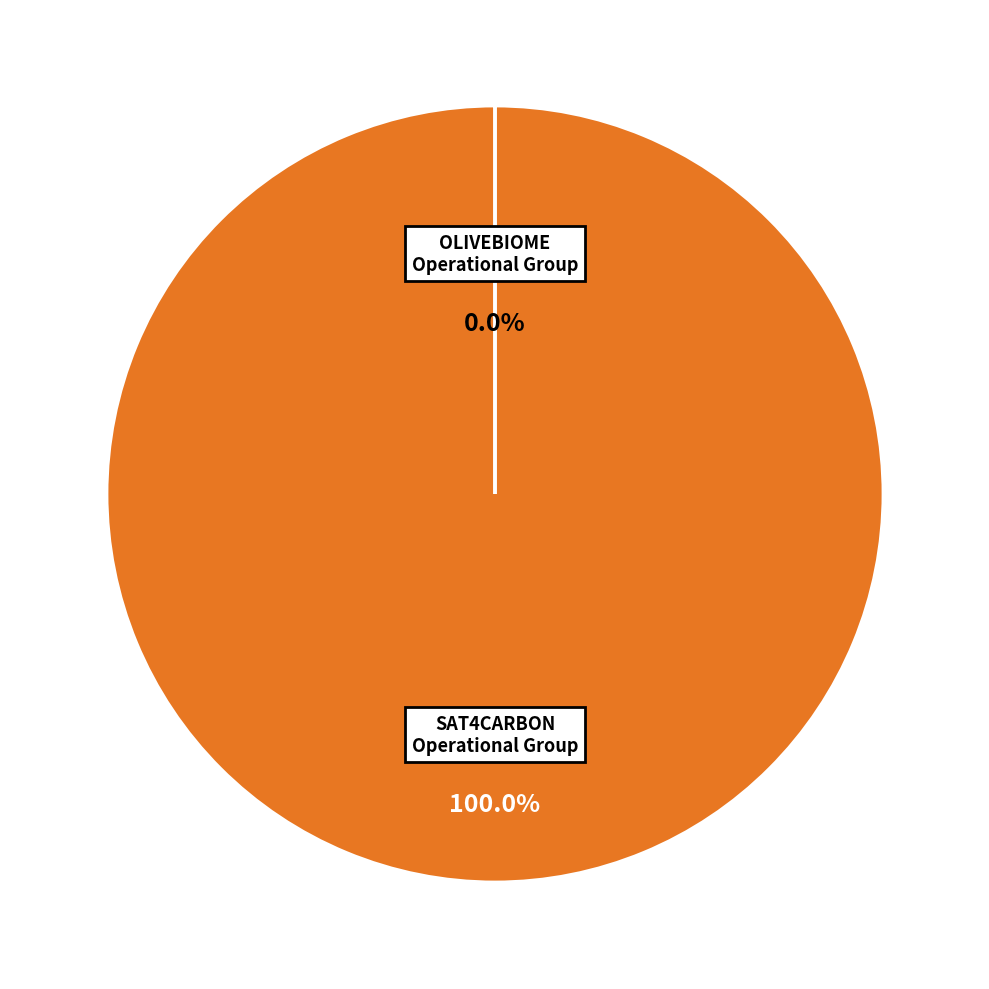

To the nearest percent, what portion does SAT4CARBON Operational Group represent?

100%